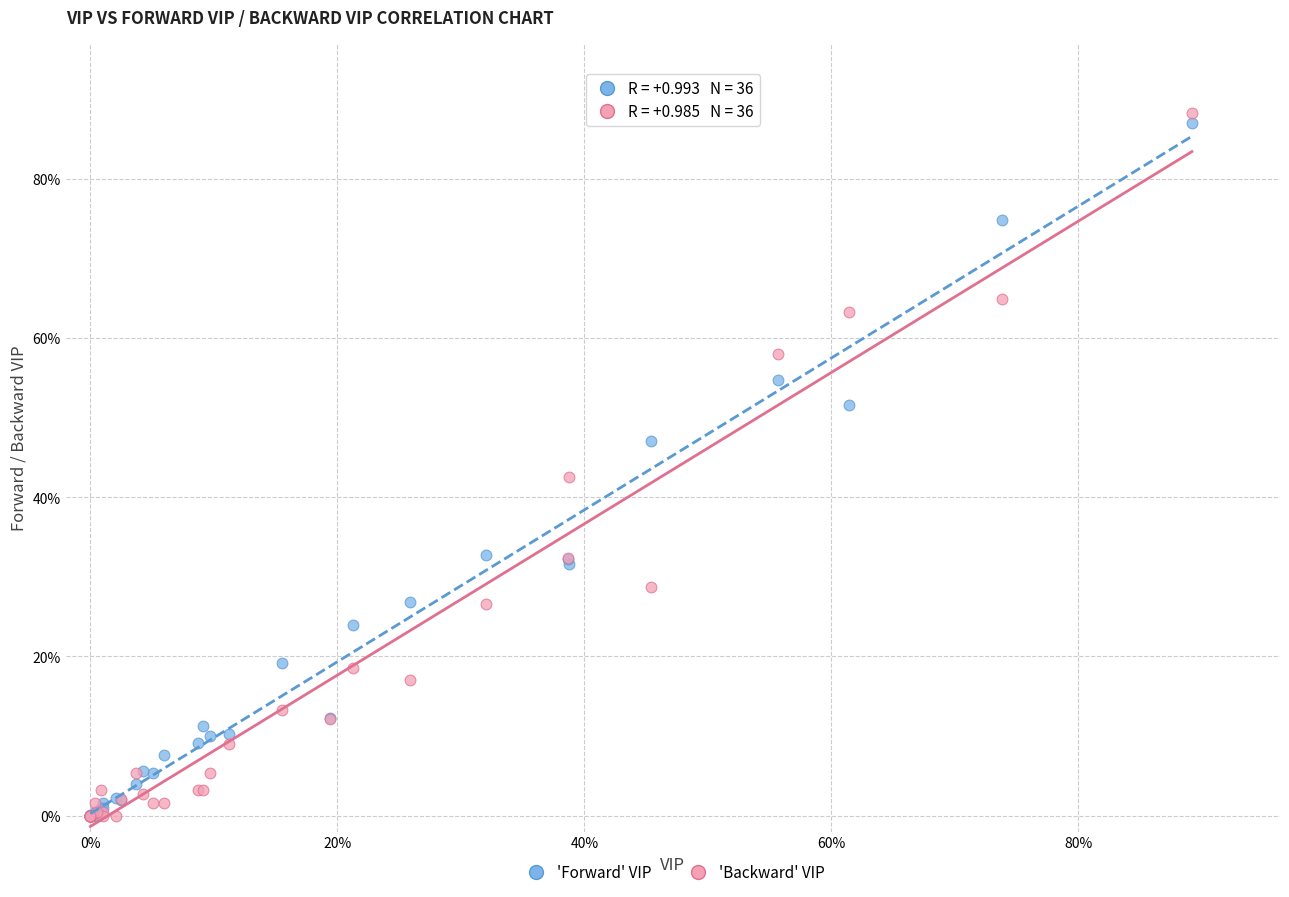

What are all the series names shown in the legend?

'Forward' VIP, 'Backward' VIP